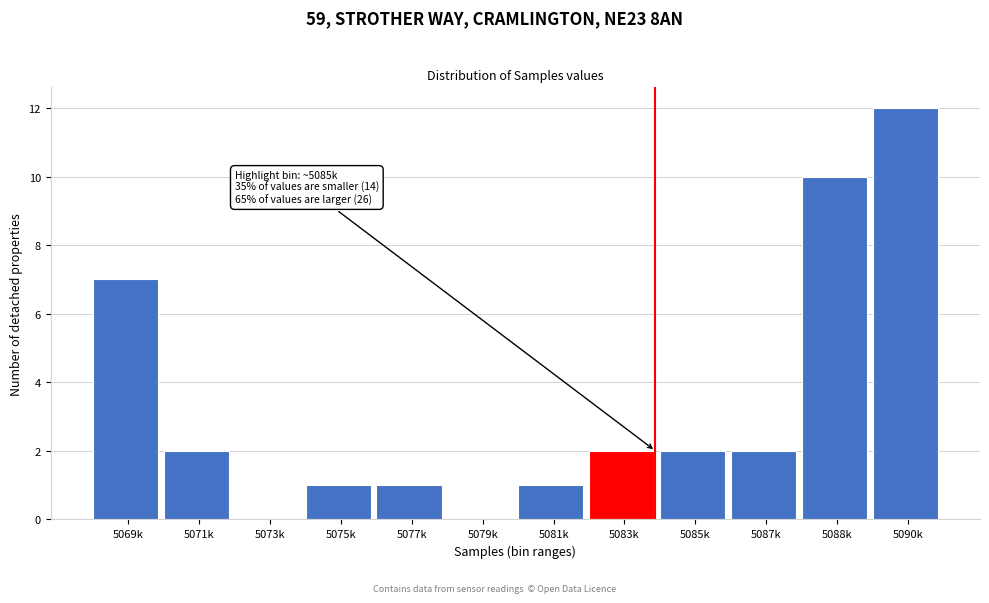

Reading left to right, what are all the values shown in this chart?

5069k=7	5071k=2	5073k=0	5075k=1	5077k=1	5079k=0	5081k=1	5083k=2	5085k=2	5087k=2	5088k=10	5090k=12